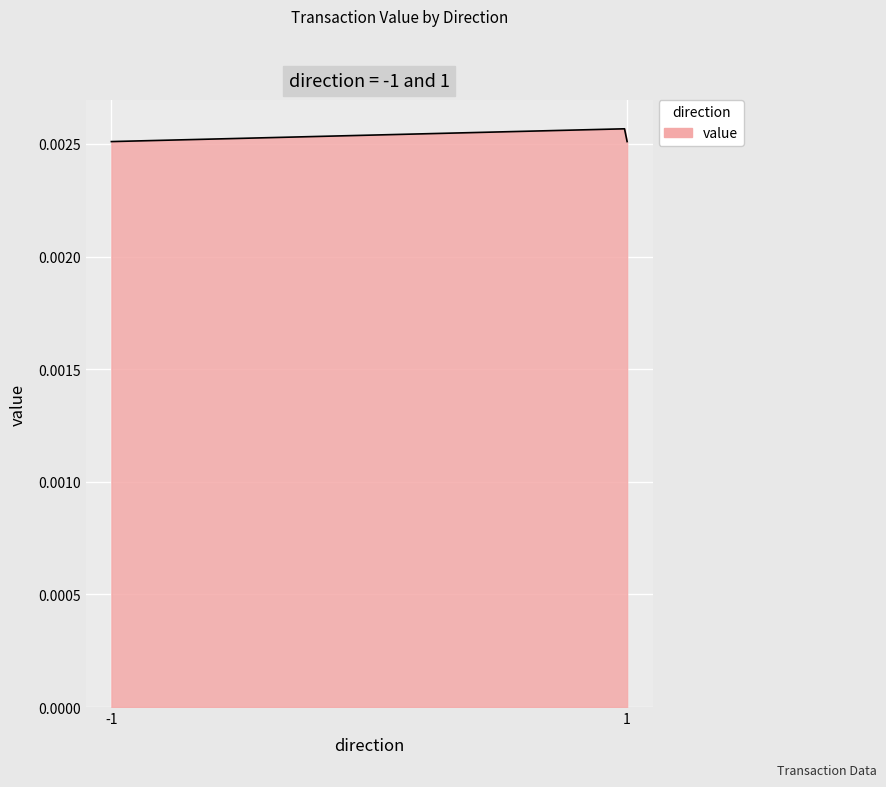

Does the chart have visible grid lines?

Yes